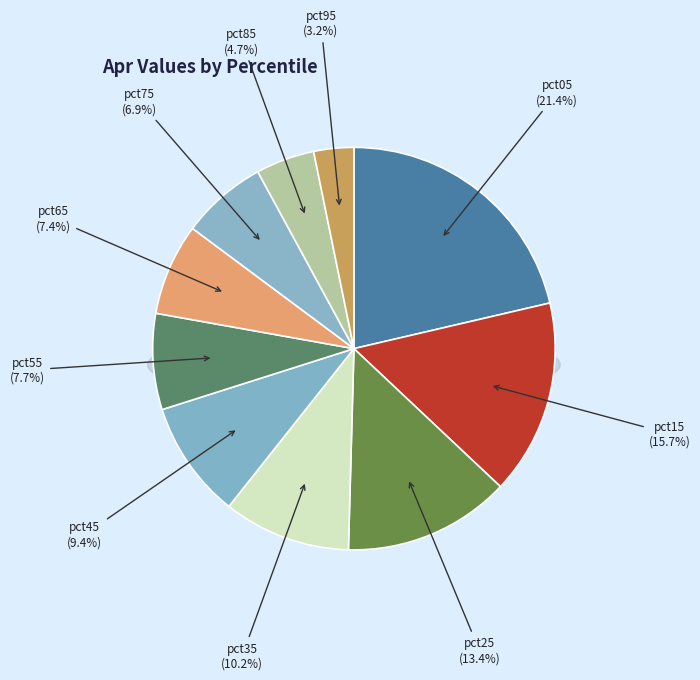

Count the number of slices in the pie.

10